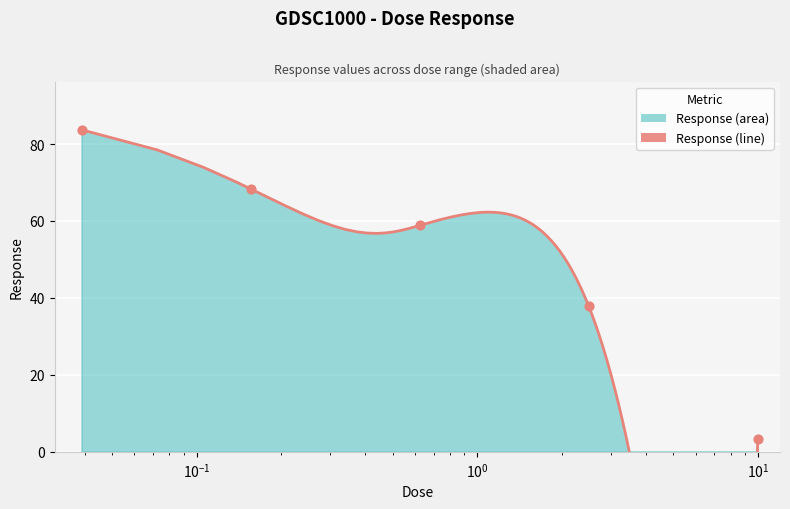

Approximately how many times larger is the value at 0.0390625 compared to 10.0?

24.2